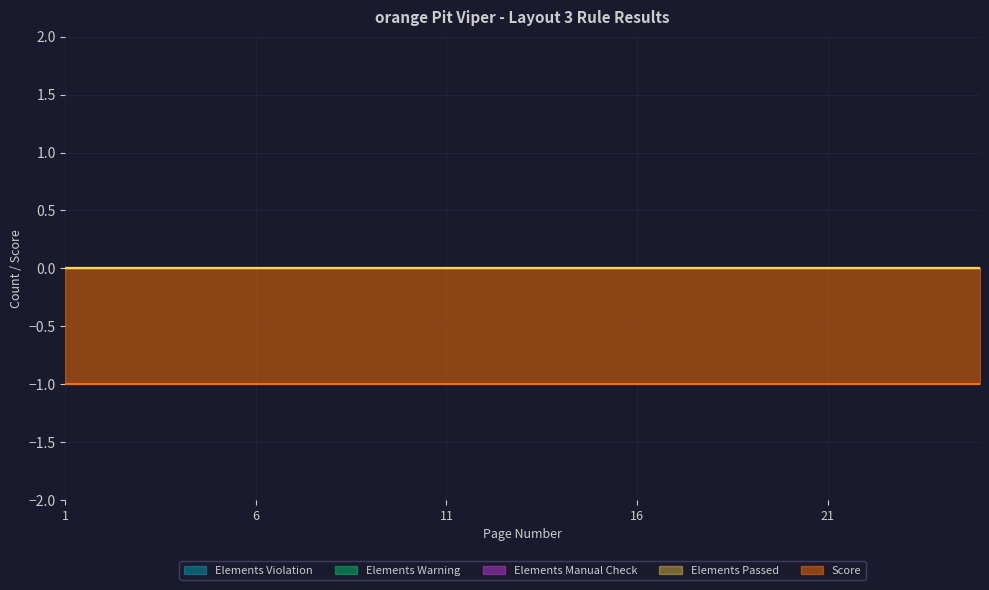

Which series has the largest range (max minus min)?

Elements Violation